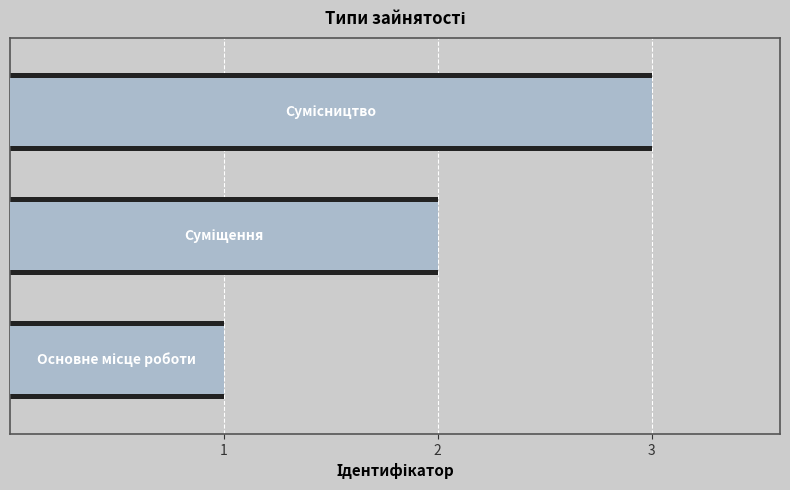

How many values exceed 2?

1